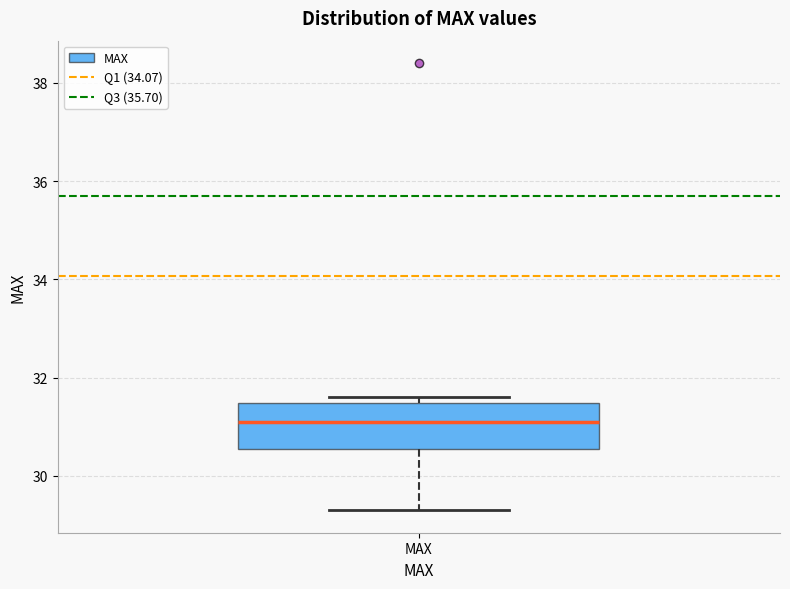

Where is the lower edge of the box for MAX on the y-axis? The values are not printed on the chart, so give them approximately, as read against the axis.

30.6